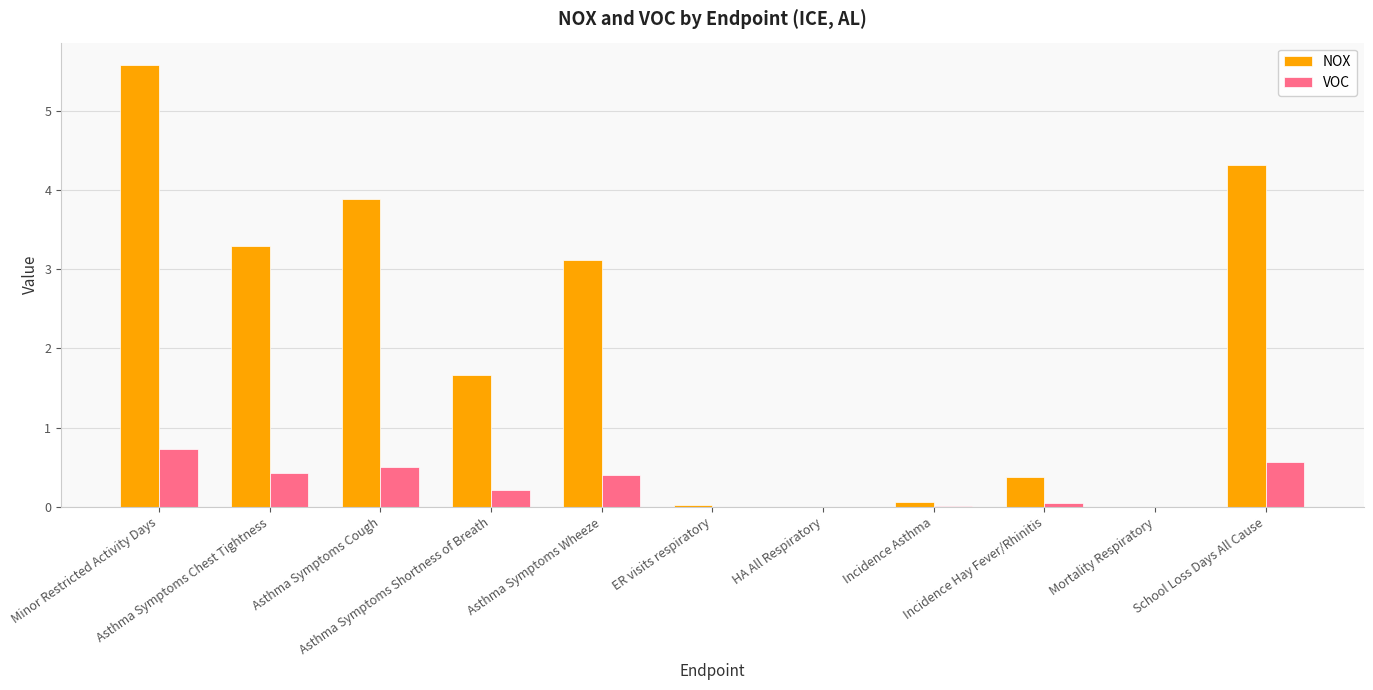

Count the number of data series in this chart.

2